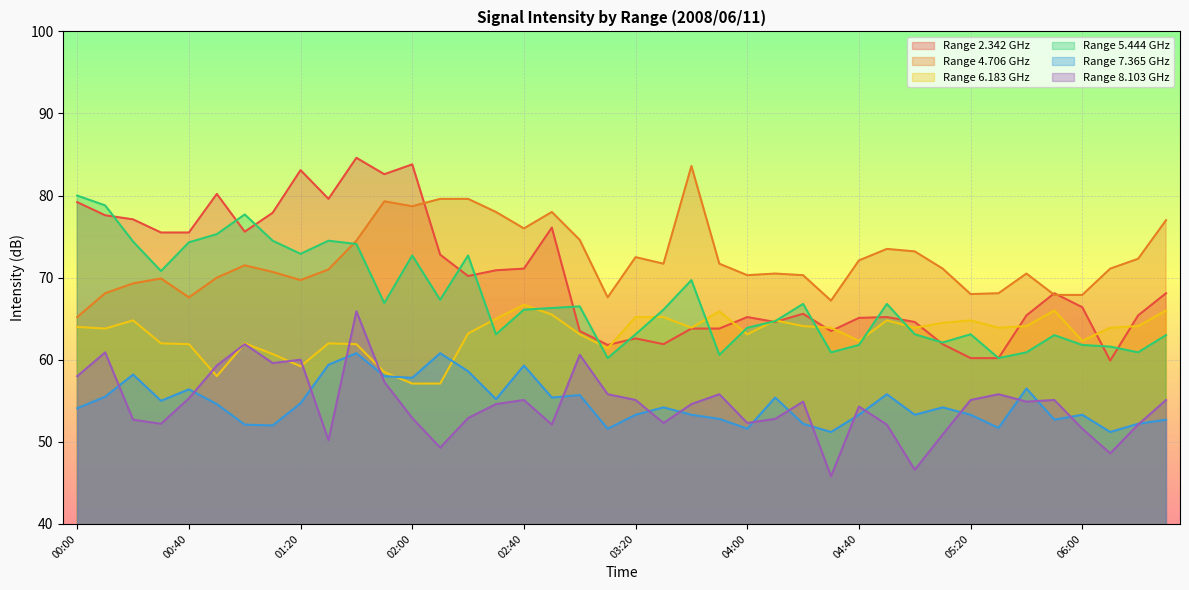

At which category is the sum across all series the highest?

01:40